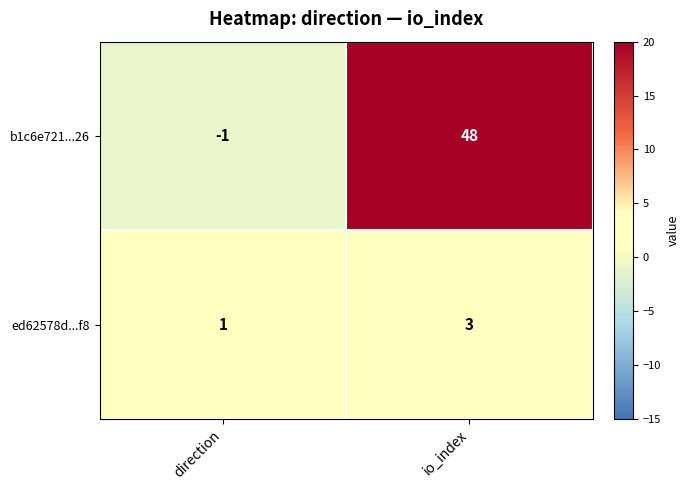

How many data points in b1c6e721...26 are less than 48?

1